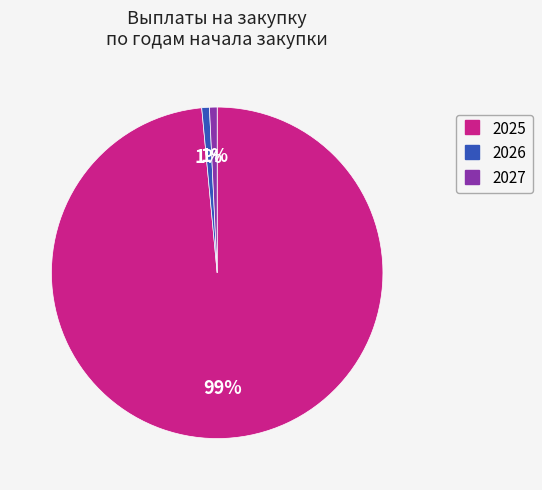

What percentage is the 2027 slice, to the nearest percent?

1%